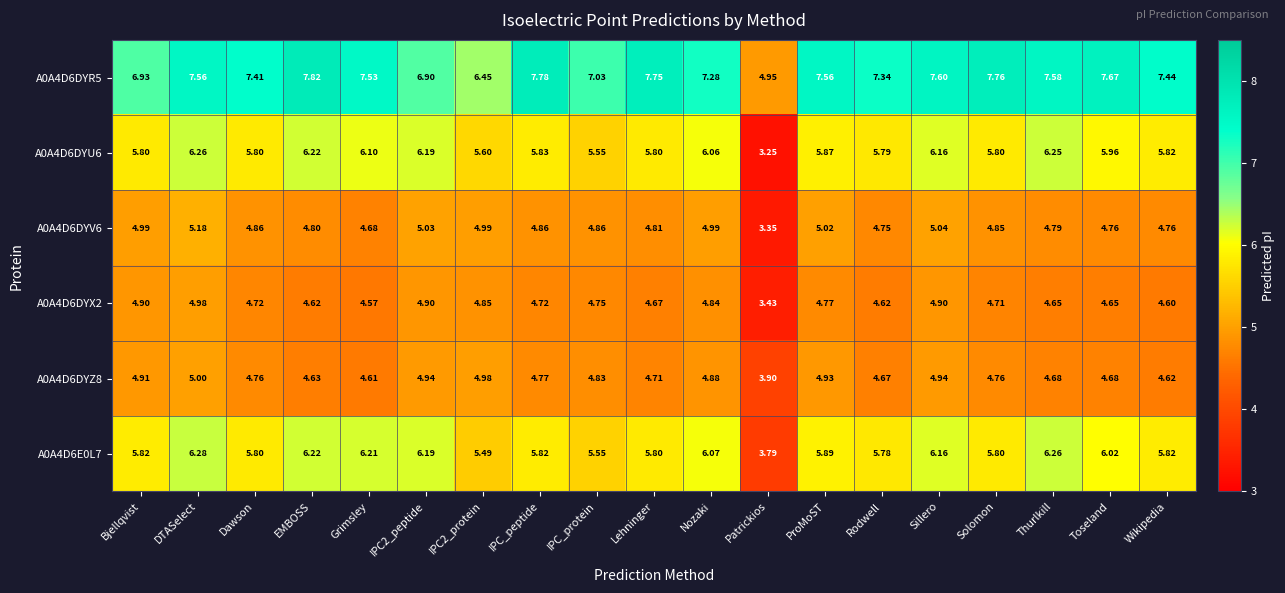

Where is A0A4D6DYV6 nearest to the value 4?

Patrickios